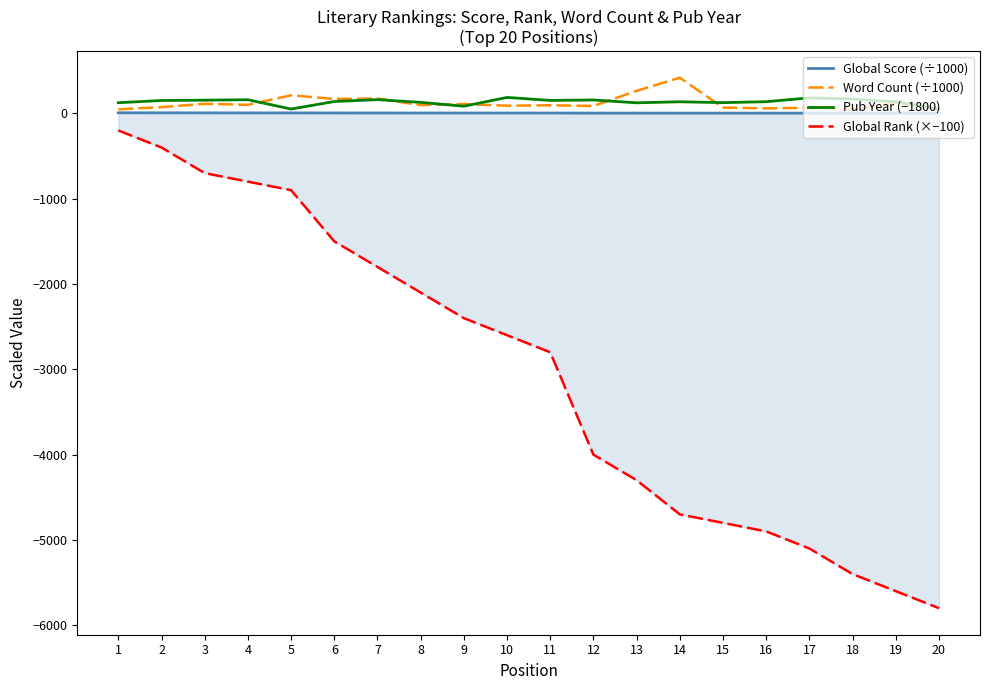

True or false: Word Count (÷1000) and Global Score (÷1000) cross at least once.

False